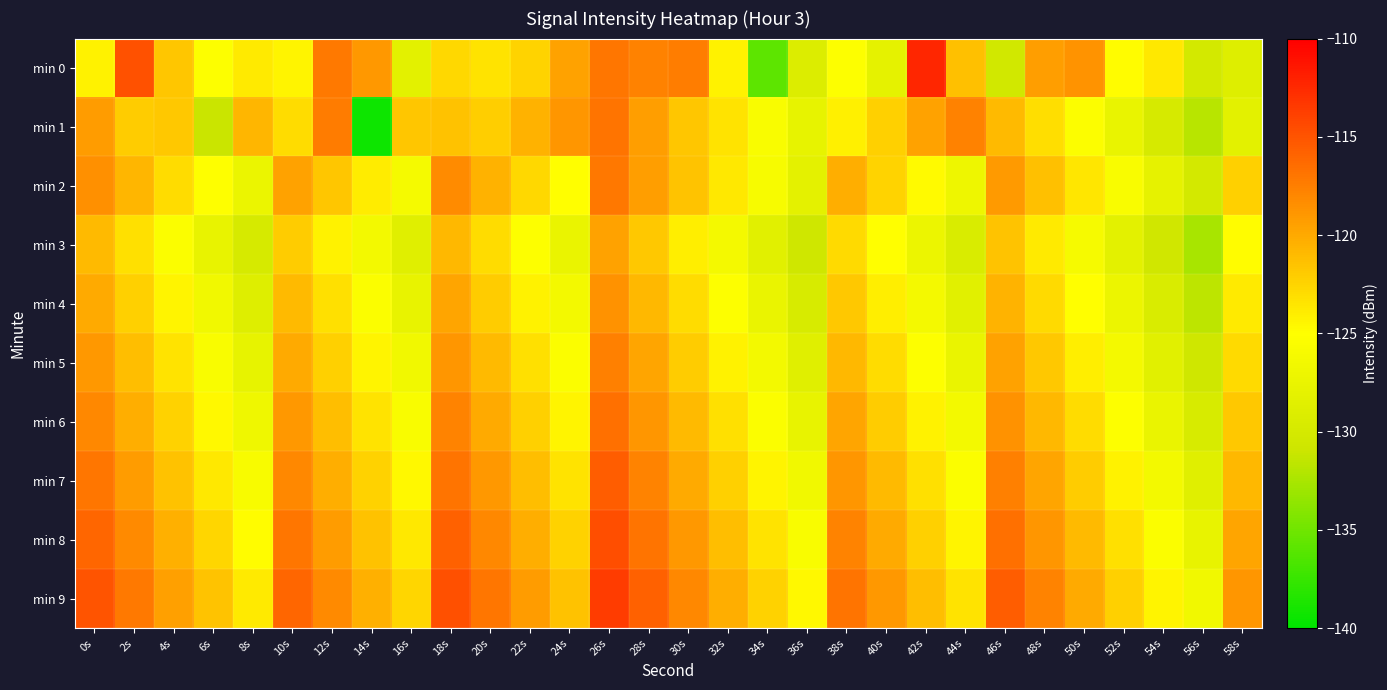

How many series are shown in this chart?

10